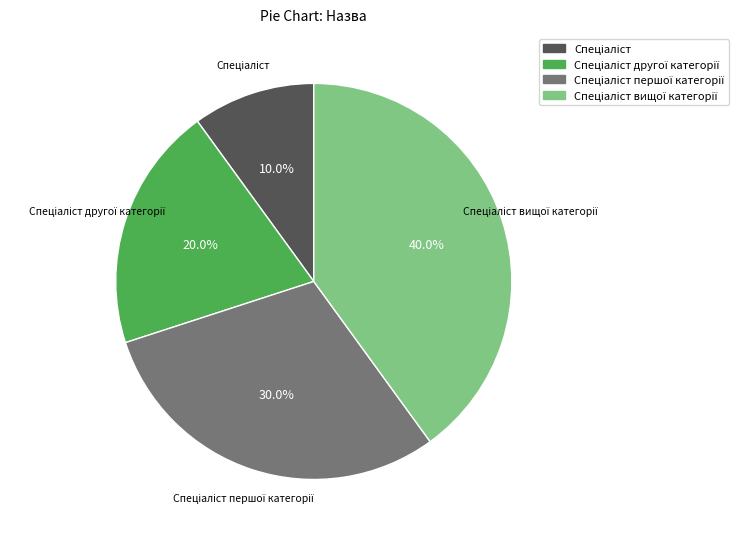

Is there a majority slice in this chart?

No